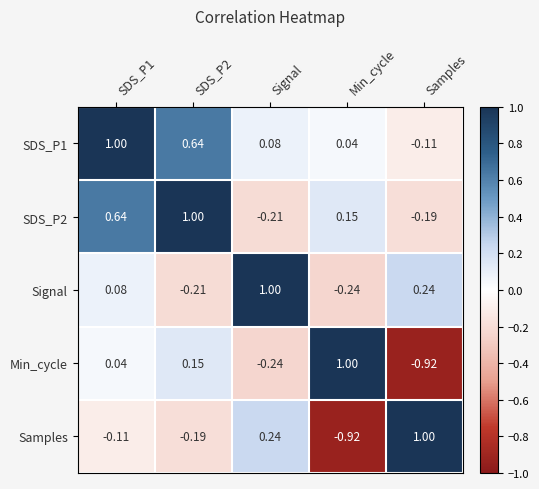

Is the value of SDS_P2 at Samples greater than the value of Samples at Samples?

No